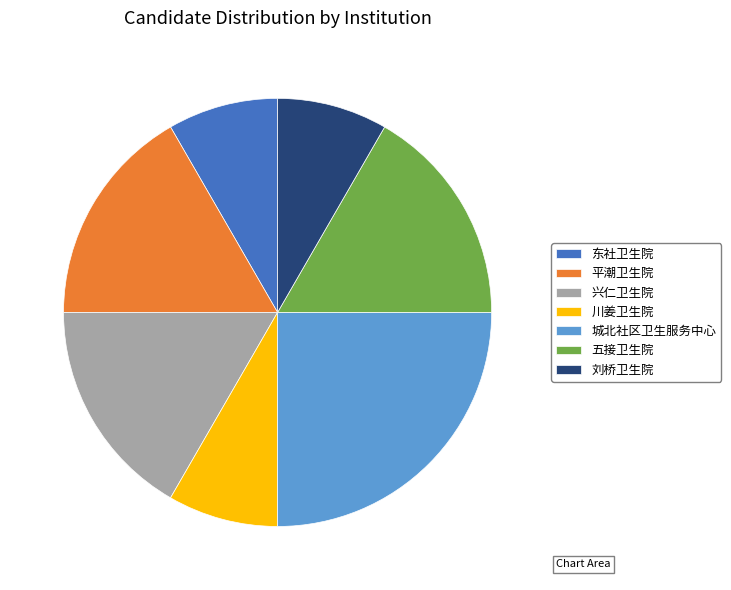

Do 兴仁卫生院 and 城北社区卫生服务中心 together represent more than half of the pie?

No